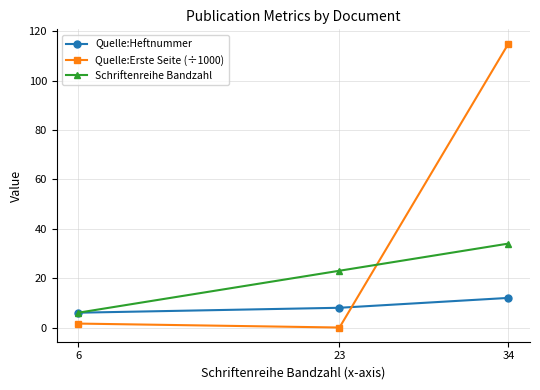

Which series has the widest spread of values?

Quelle:Erste Seite (÷1000)